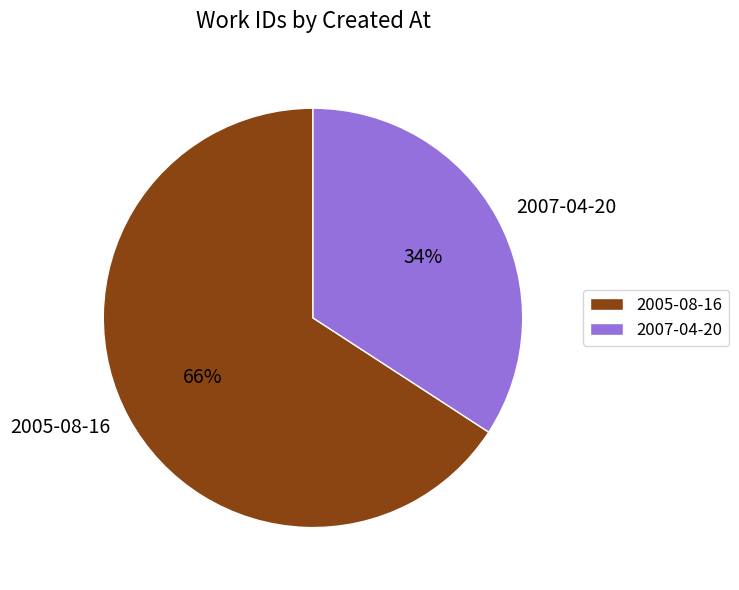

Rank the categories by value from highest to lowest.

2005-08-16, 2007-04-20